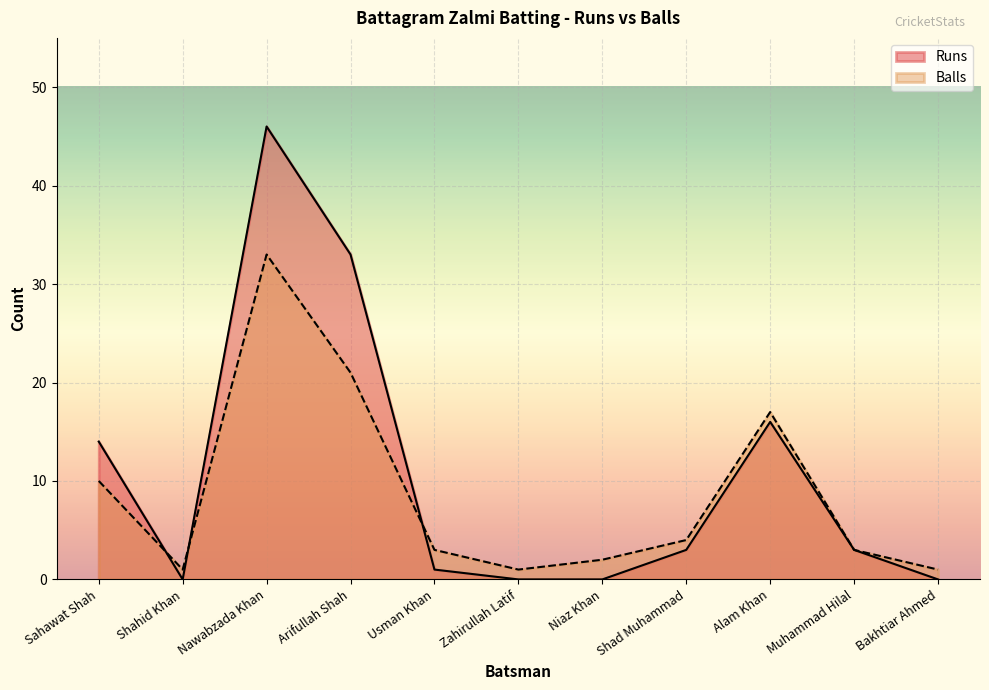

Reading left to right, list all the values displayed in this chart.

Runs: Sahawat Shah=14	Shahid Khan=0	Nawabzada Khan=46	Arifullah Shah=33	Usman Khan=1	Zahirullah Latif=0	Niaz Khan=0	Shad Muhammad=3	Alam Khan=16	Muhammad Hilal=3	Bakhtiar Ahmed=0
Balls: Sahawat Shah=10	Shahid Khan=1	Nawabzada Khan=33	Arifullah Shah=21	Usman Khan=3	Zahirullah Latif=1	Niaz Khan=2	Shad Muhammad=4	Alam Khan=17	Muhammad Hilal=3	Bakhtiar Ahmed=1